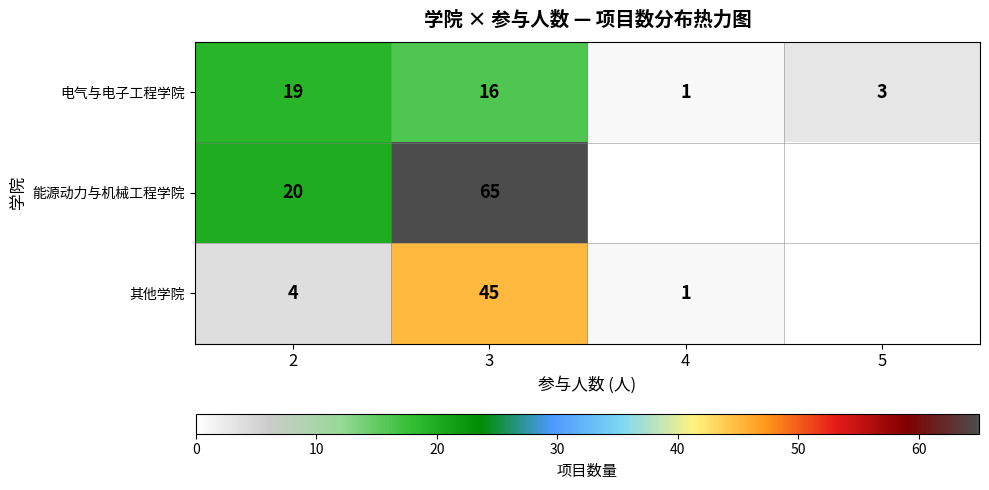

Is the value of 其他学院 at 2 greater than the value of 能源动力与机械工程学院 at 2?

No